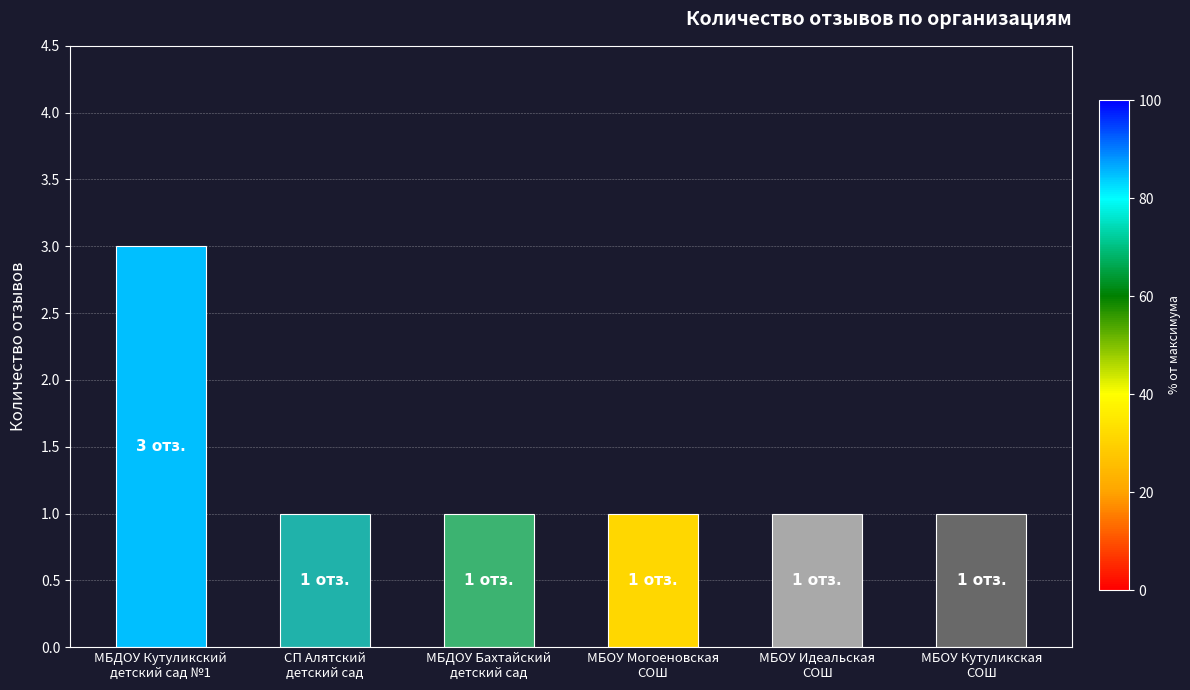

What is the greatest value displayed?

3